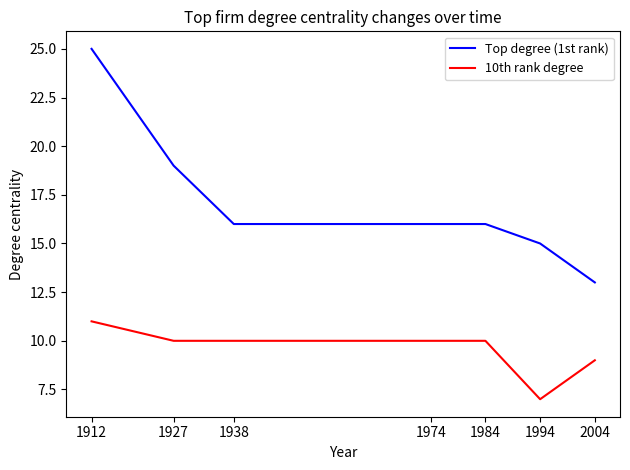

Reading left to right, what are all the values shown in this chart?

Top degree (1st rank): 1912=25	1927=19	1938=16	1974=16	1984=16	1994=15	2004=13
10th rank degree: 1912=11	1927=10	1938=10	1974=10	1984=10	1994=7	2004=9